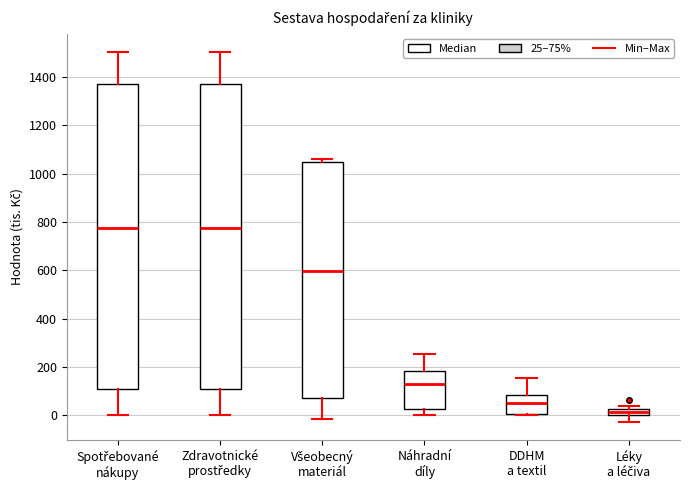

Where does the median line of the box for Všeobecný materiál sit on the y-axis? The values are not printed on the chart, so give them approximately, as read against the axis.

600